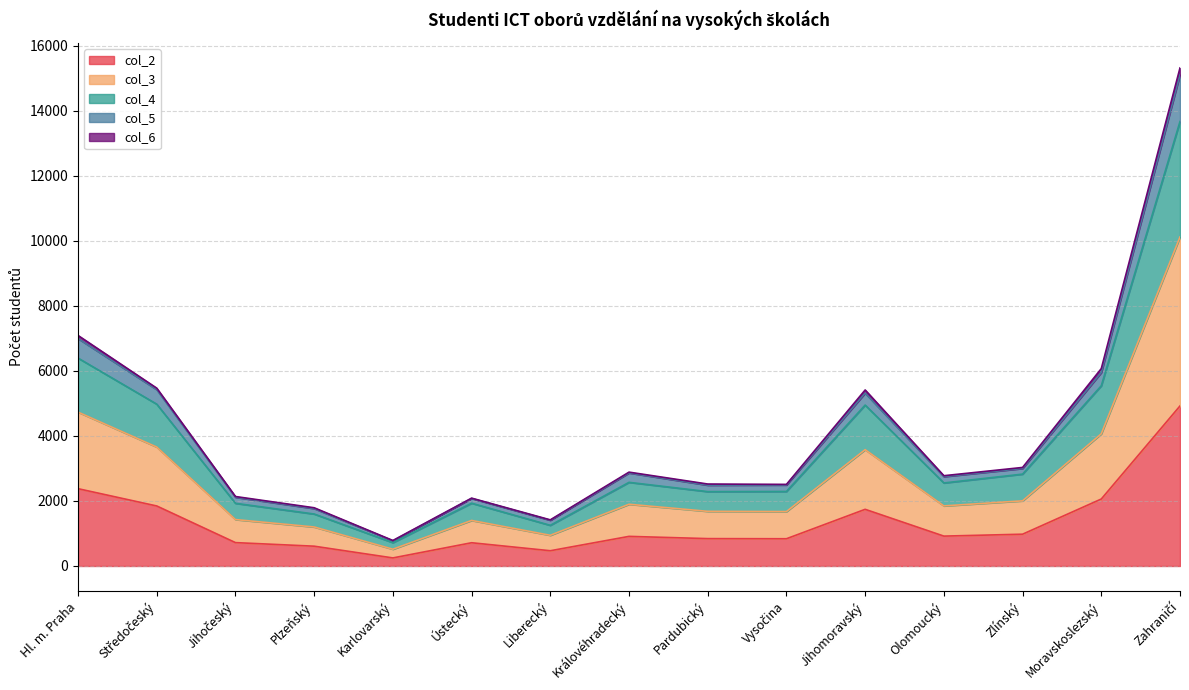

In col_2, how many points are lower than both neighbors (excluding endpoints)?

4